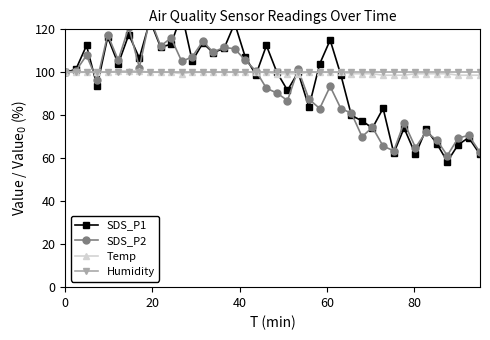

What is the lowest value of the Temp series?

98.6